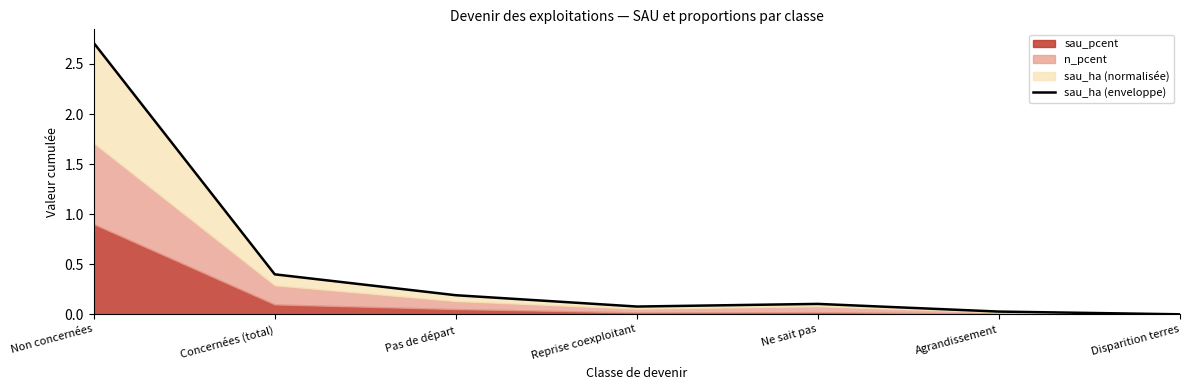

Reading left to right, what are all the values shown in this chart?

Non concernées=2.7	Concernées (total)=0.4	Pas de départ=0.2	Reprise coexploitant=0.1	Ne sait pas=0.1	Agrandissement=0.0	Disparition terres=0.0